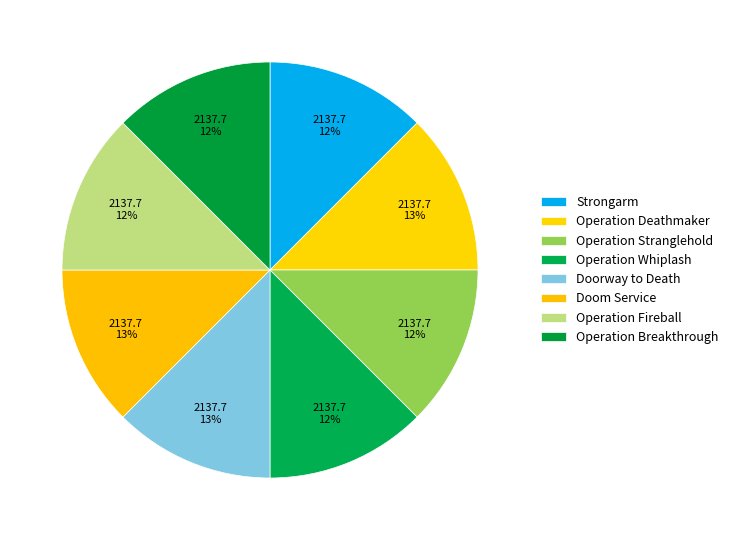

To the nearest percent, what is the combined percentage of Doom Service and Operation Breakthrough?

25%